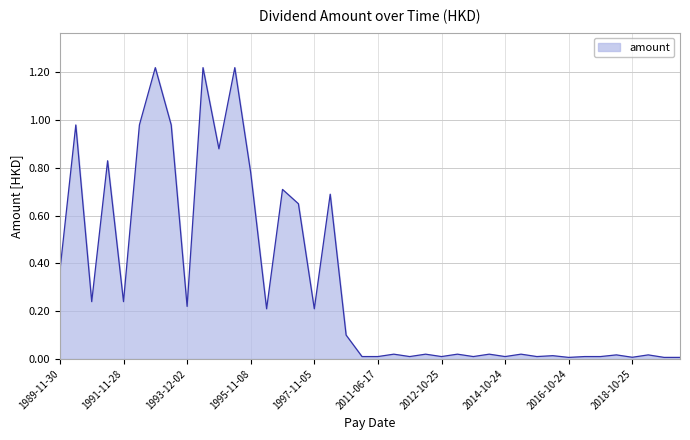

Rank the categories by value from highest to lowest.

1992-11-26, 1994-07-22, 1995-07-24, 1990-07-21, 1992-07-23, 1993-08-03, 1994-11-08, 1991-07-26, 1995-11-08, 1996-11-06, 1998-07-23, 1997-07-25, 1989-11-30, 1990-11-28, 1991-11-28, 1993-12-02, 1996-07-25, 1997-11-05, 2007-06-29, 2011-10-21, 2012-06-22, 2013-06-21, 2014-06-23, 2015-06-23, 2018-06-27, 2019-06-28, 2016-06-23, 2010-06-30, 2011-06-17, 2011-10-21, 2012-10-25, 2013-10-25, 2014-10-24, 2015-10-23, 2017-06-30, 2017-10-24, 2018-10-25, 2016-10-24, 2019-10-31, 2020-07-03